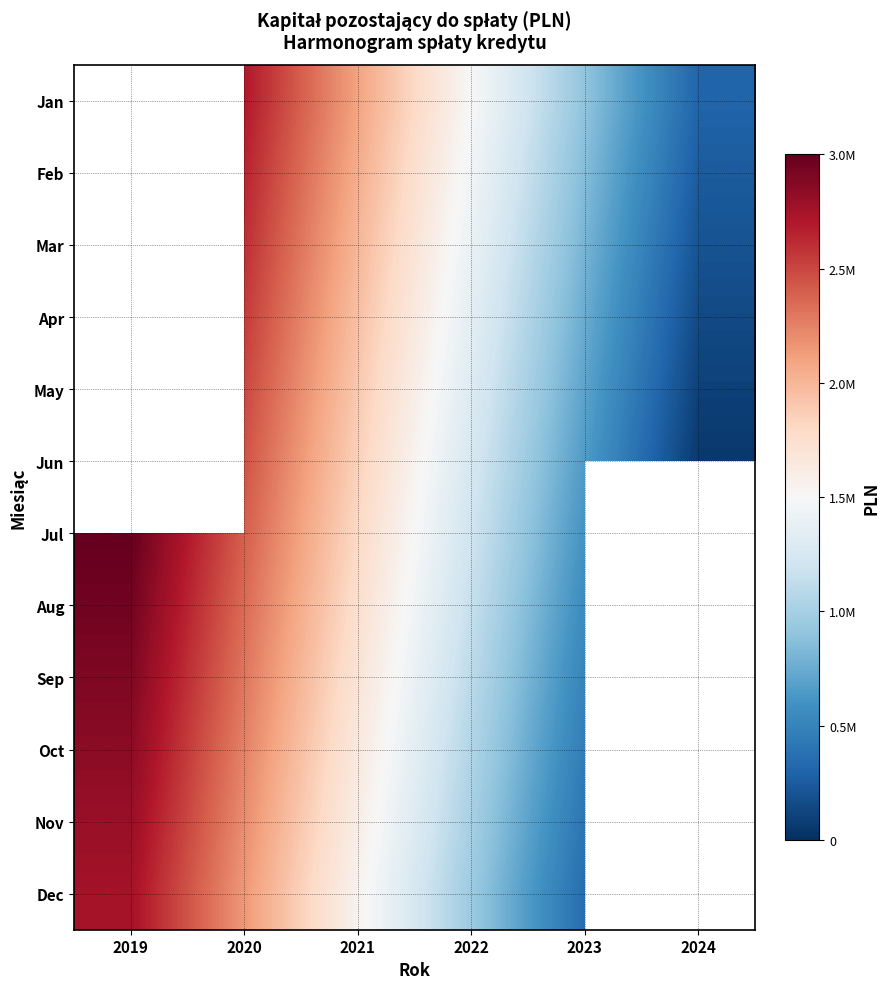

How many values in Nov are above zero?

5